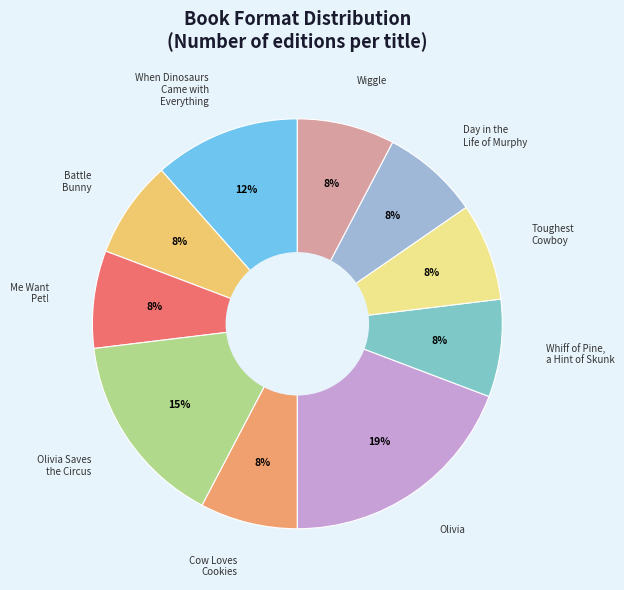

How many segments does this pie chart have?

10